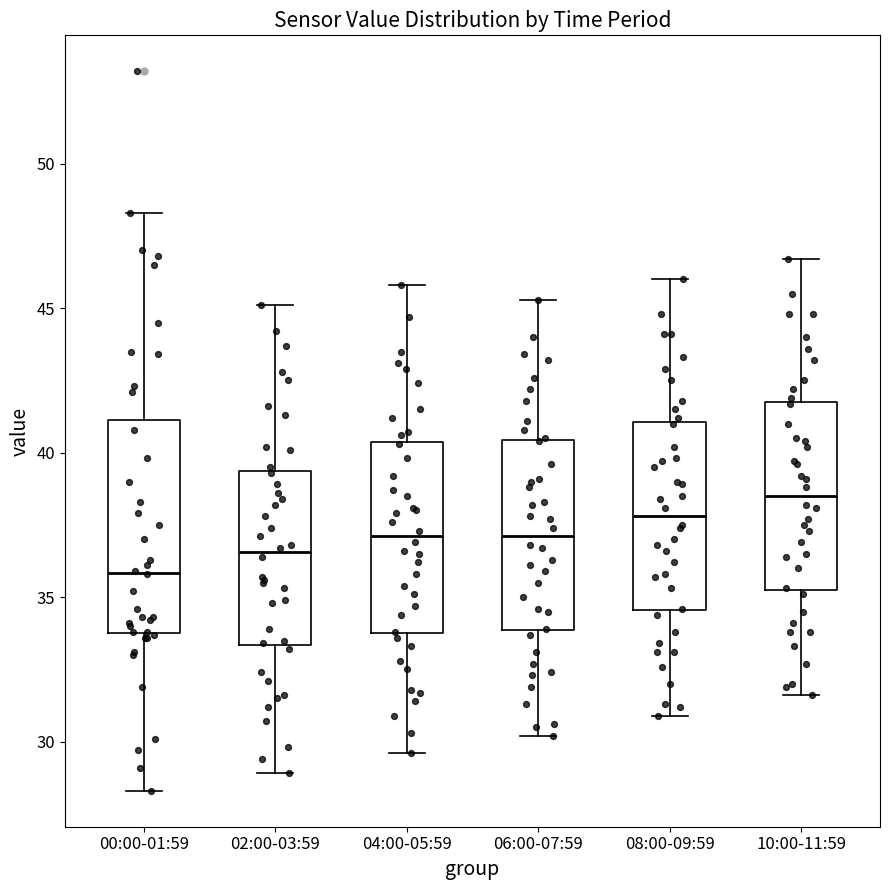

Reading left to right, read every box against the y-axis: the position of its median line, the range the box covers, and the ends of its whiskers. The values are not printed on the chart, so give them approximately, as read against the axis.

00:00-01:59: median 36.0, box 34.0 to 41.0, whiskers 28.5 to 48.5
02:00-03:59: median 36.5, box 33.5 to 39.5, whiskers 29.0 to 45.0
04:00-05:59: median 37.0, box 34.0 to 40.5, whiskers 29.5 to 46.0
06:00-07:59: median 37.0, box 34.0 to 40.5, whiskers 30.0 to 45.5
08:00-09:59: median 38.0, box 34.5 to 41.0, whiskers 31.0 to 46.0
10:00-11:59: median 38.5, box 35.5 to 42.0, whiskers 31.5 to 46.5